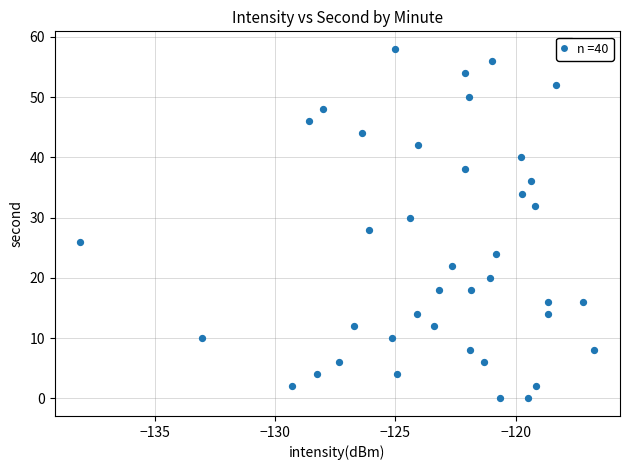

What is the range of Y values (max minus min)?

58